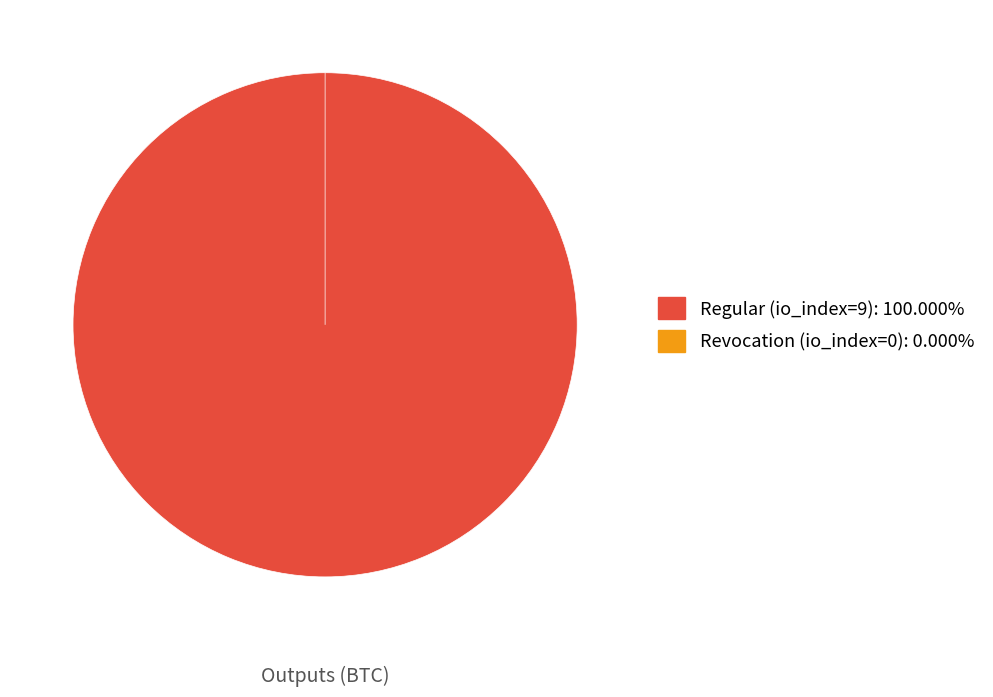

What percentage is the Regular (io_index=9) slice, to the nearest percent?

100%